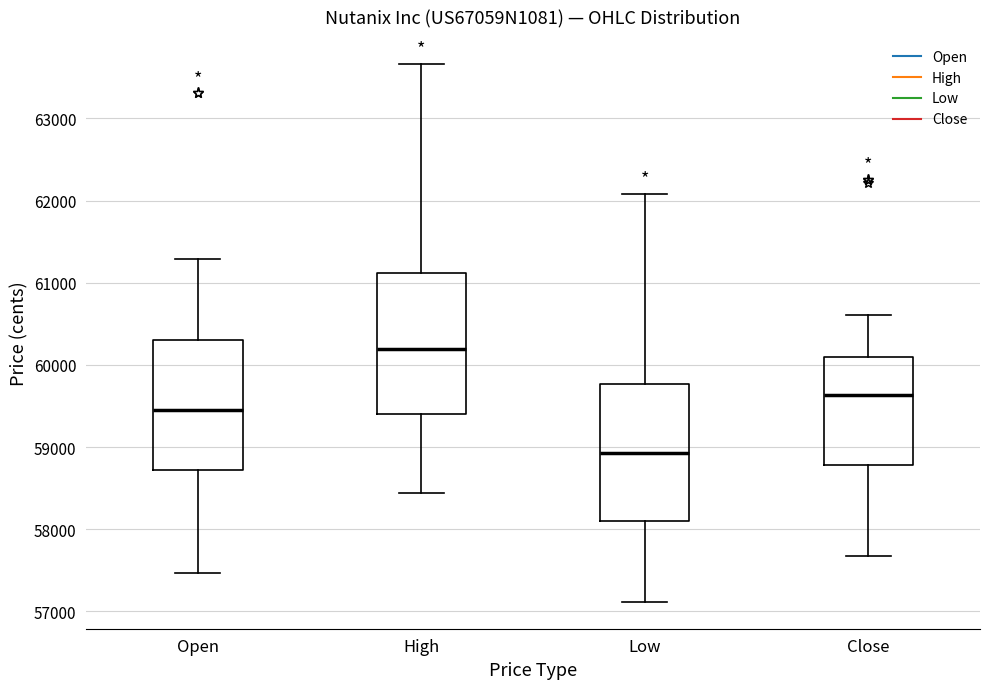

Which box's median line is the highest?

High